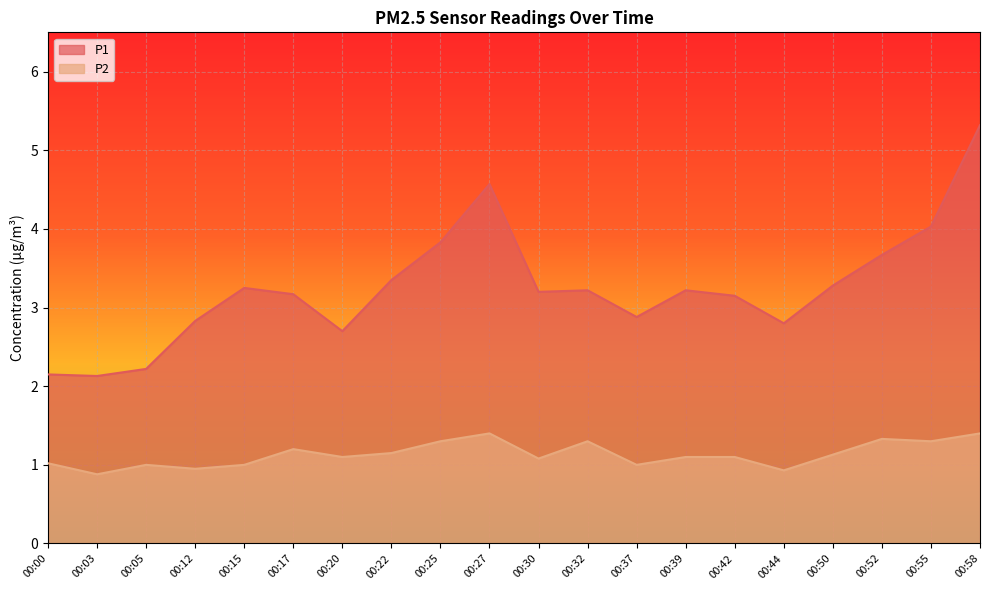

What is the value of the P2 point at the 6th from the left?

1.2